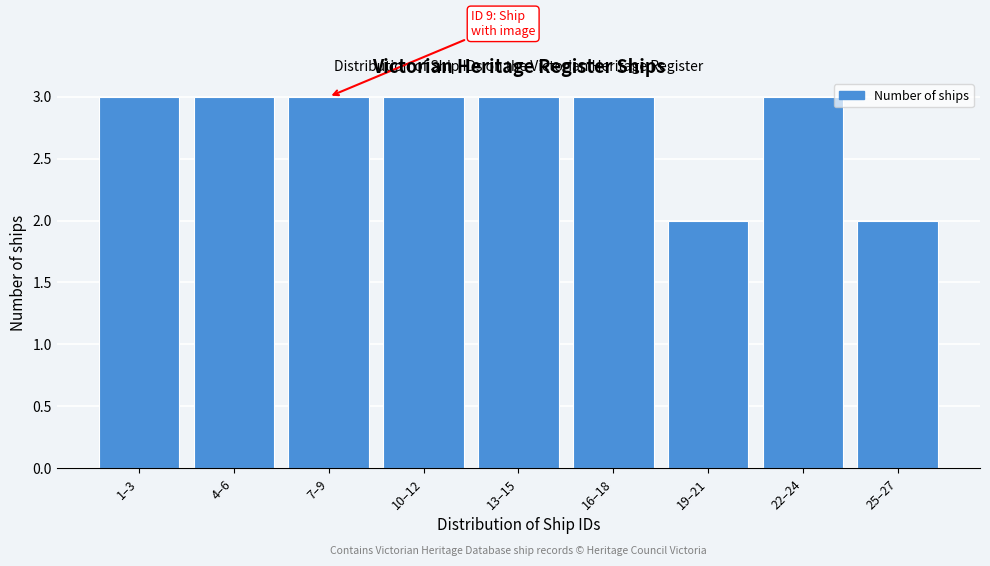

Reading left to right, list all the values displayed in this chart.

3	3	3	3	3	3	2	3	2